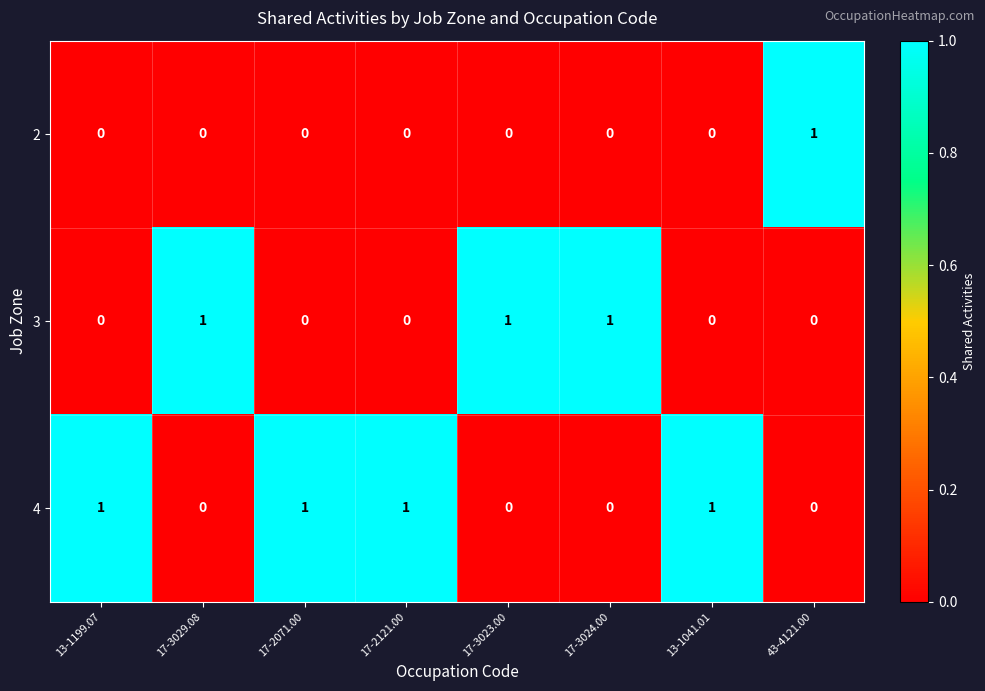

How many values in the 2 series exceed 0?

1